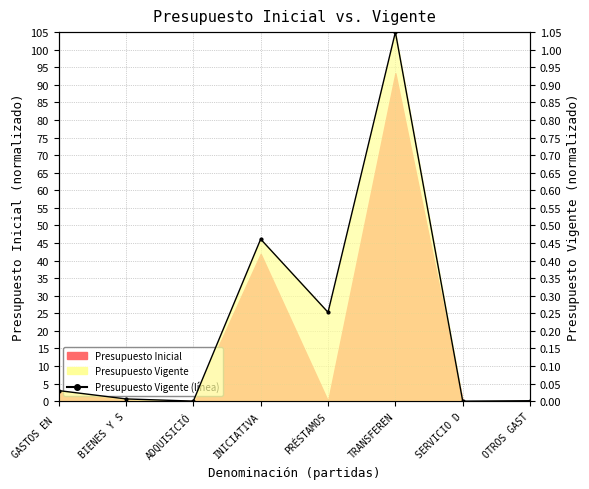

What is the sum of all values?

1.8